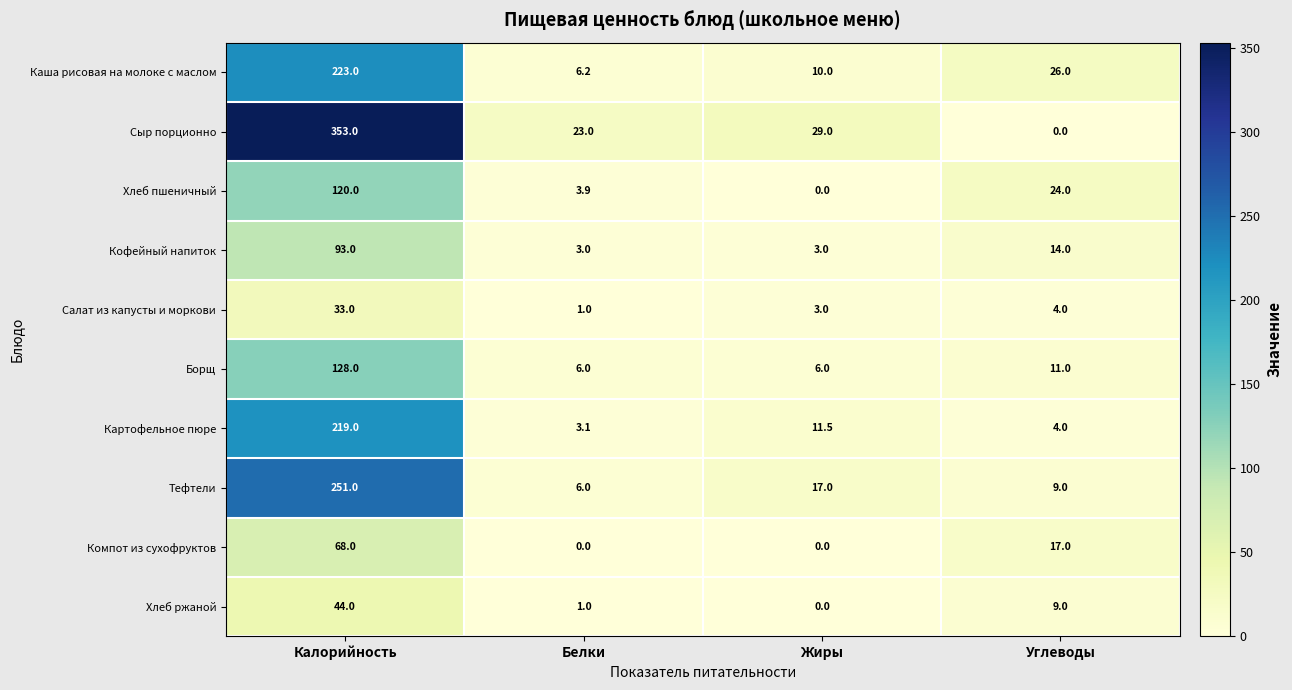

Where does the Кофейный напиток series first go above 14?

Калорийность